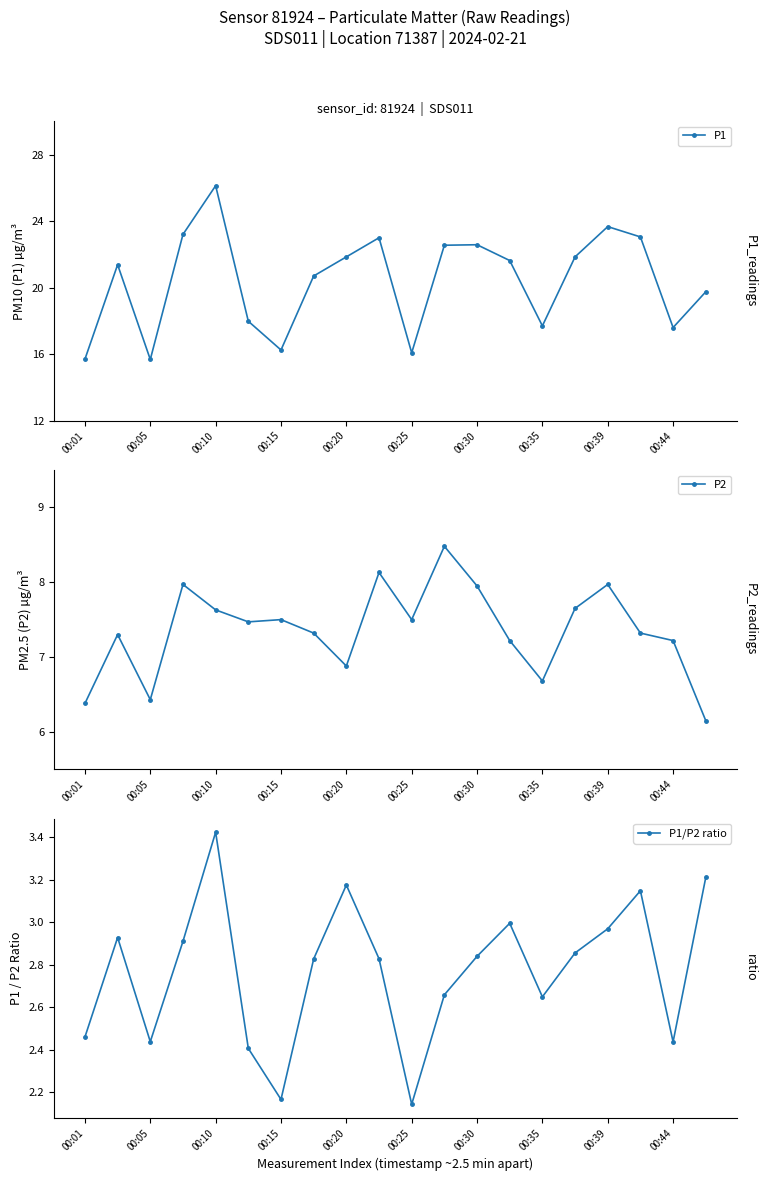

True or false: P1 has more than 0 interior local peaks.

True